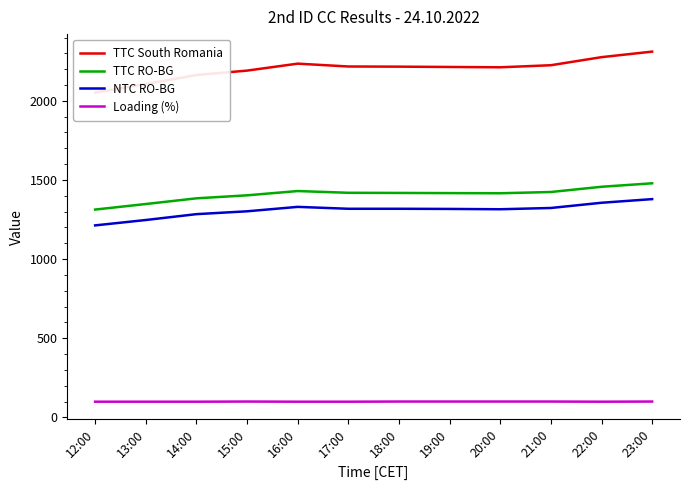

Which series has the largest range (max minus min)?

TTC South Romania